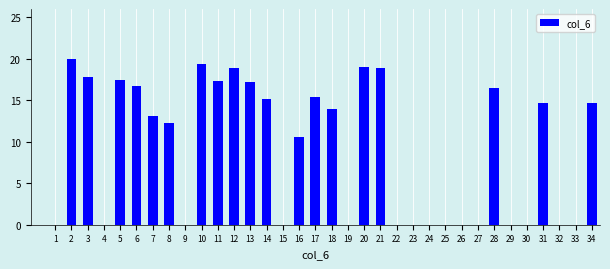

What is the change in value from 6 to 29?

-16.7